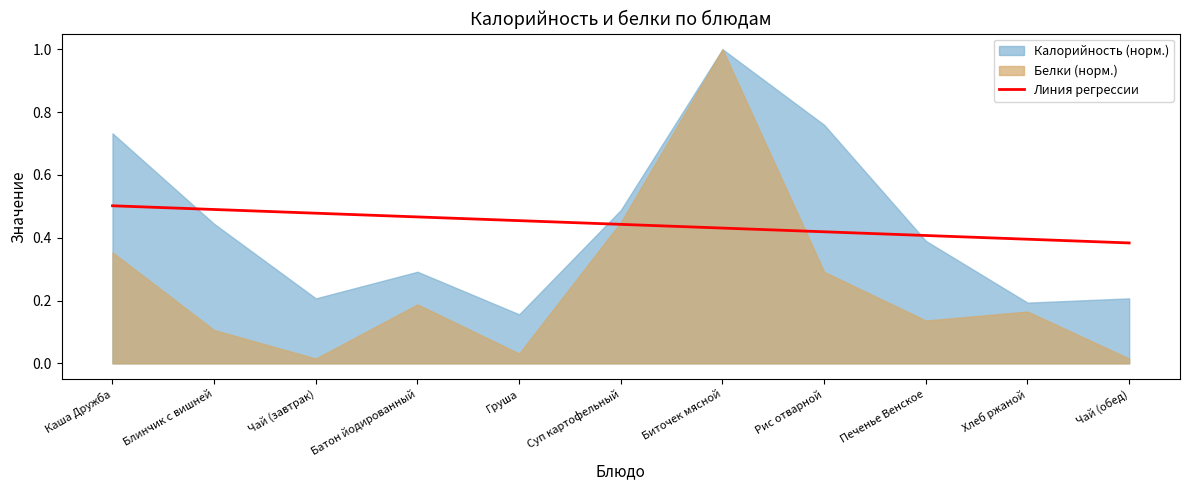

Is it true that Линия регрессии equals 0.7 at Рис отварной?

False